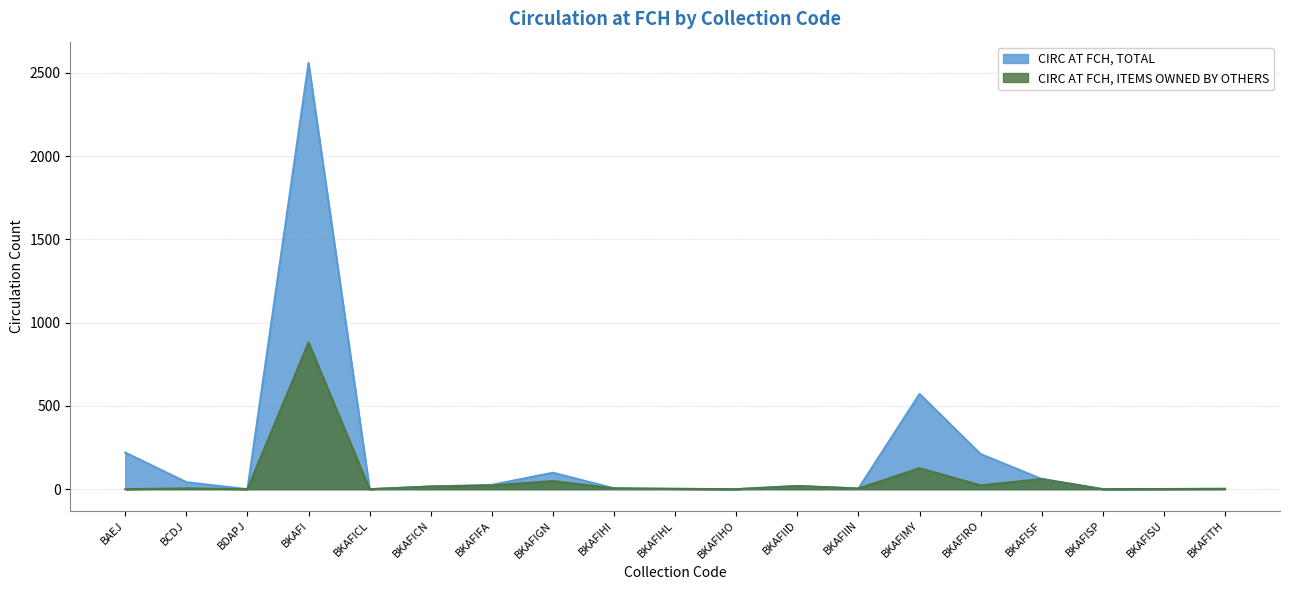

True or false: CIRC AT FCH, ITEMS OWNED BY OTHERS has more than 2 points higher than both neighbors.

True